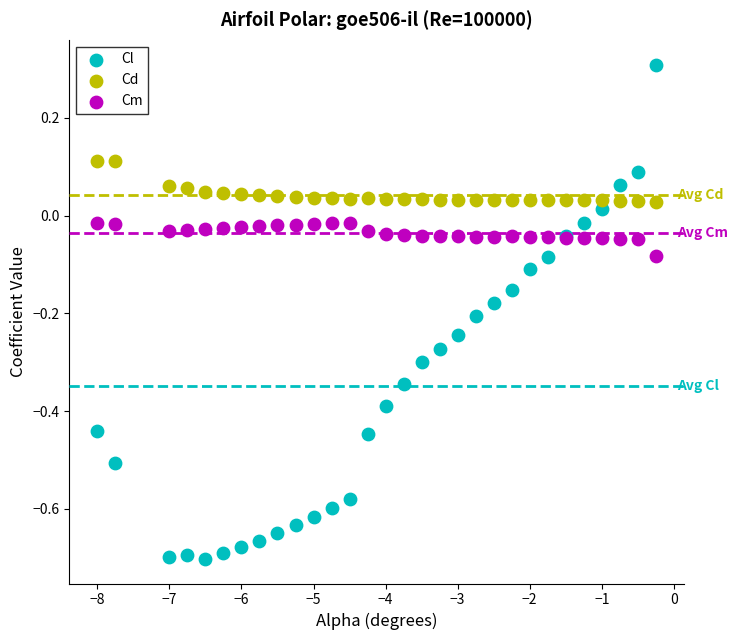

Which series reaches the minimum Y coordinate?

Cl